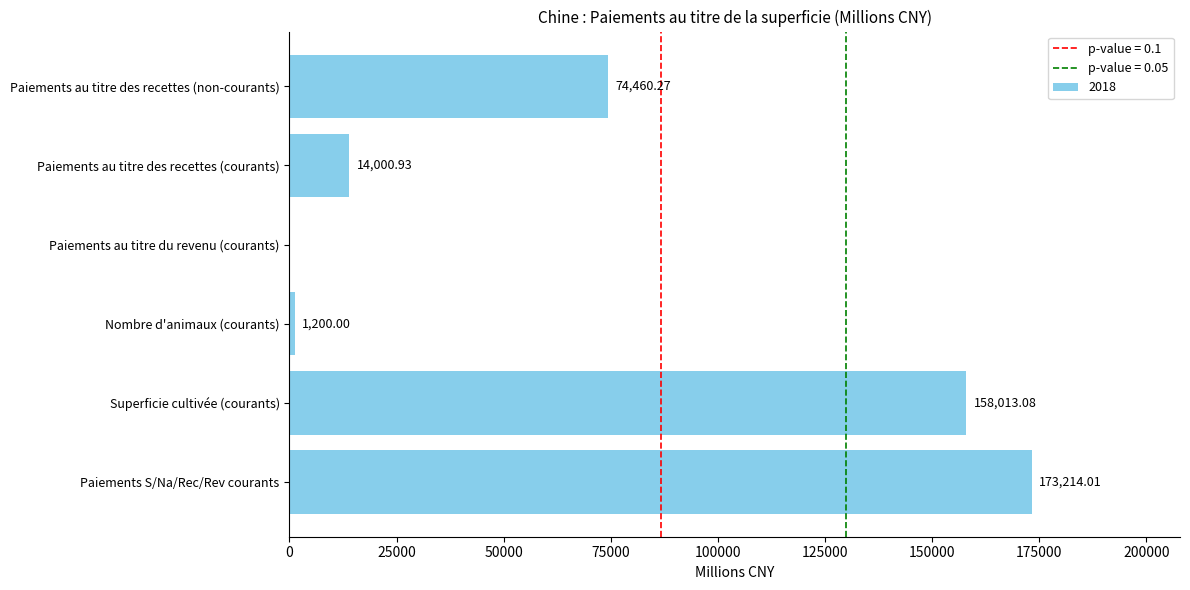

What is the sum of all values?

420888.3